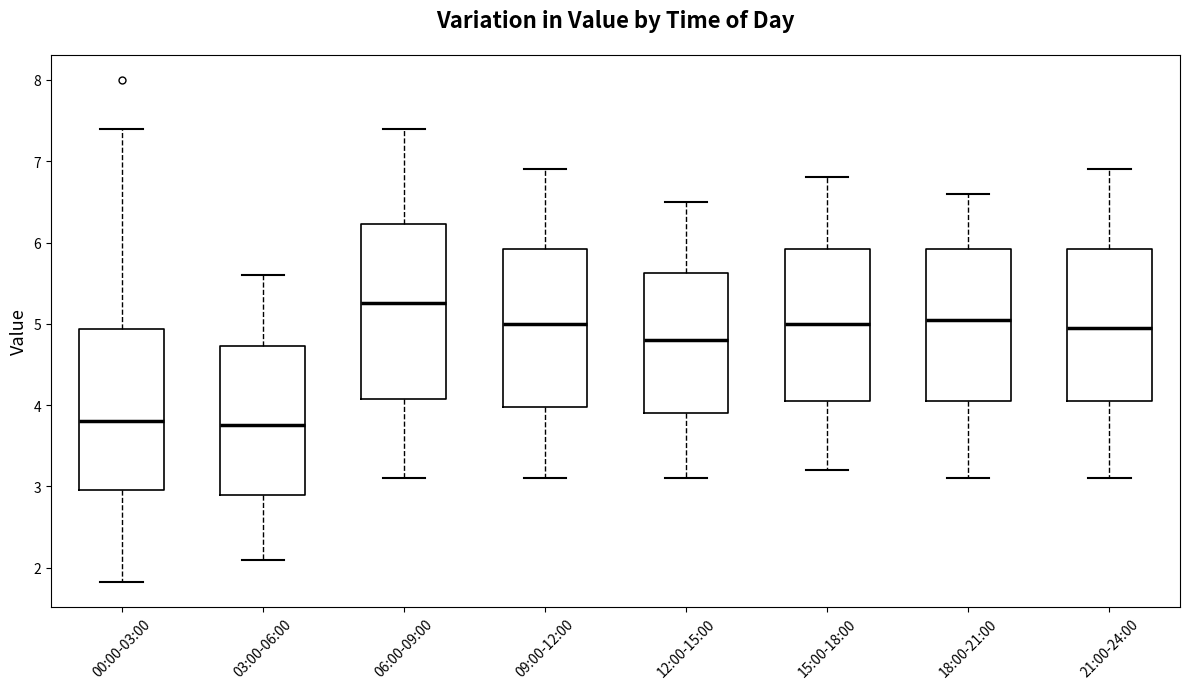

Where does the lower whisker of the box for 18:00-21:00 end on the y-axis? The values are not printed on the chart, so give them approximately, as read against the axis.

3.1